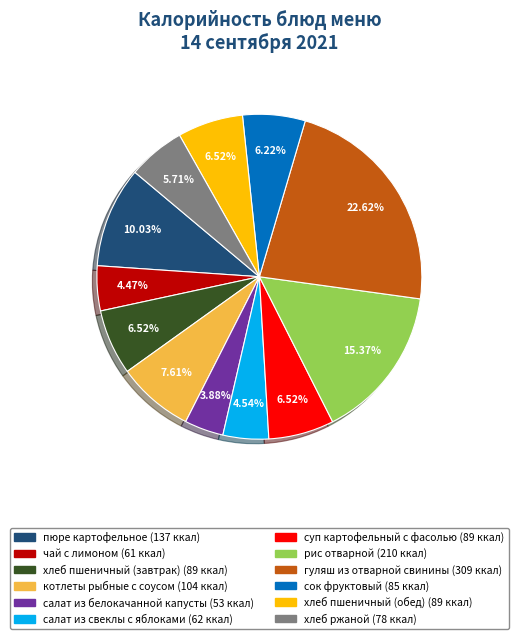

Which category has the biggest portion of the pie?

гуляш из отварной свинины